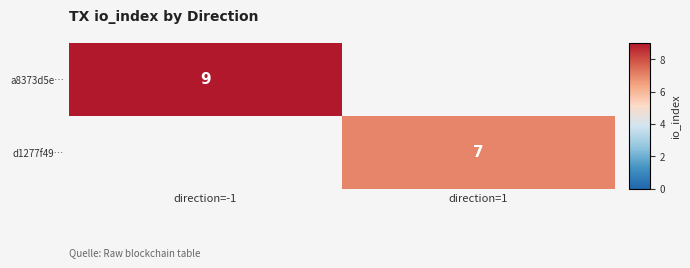

Is it true that a8373d5e… equals 9 at direction=-1?

True